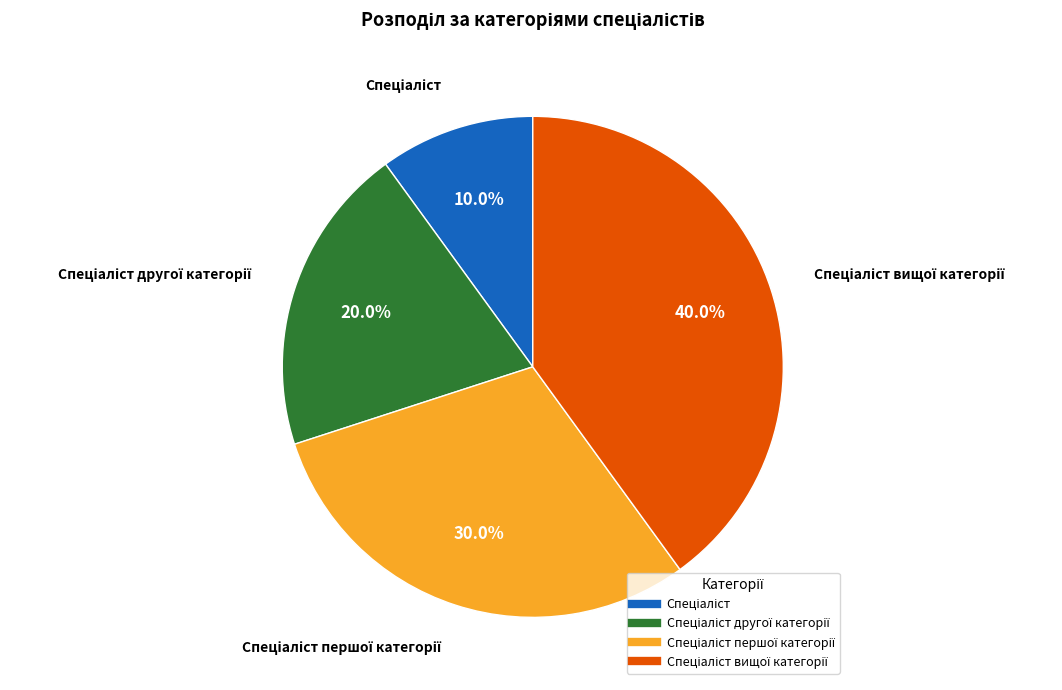

Is there a majority slice in this chart?

No